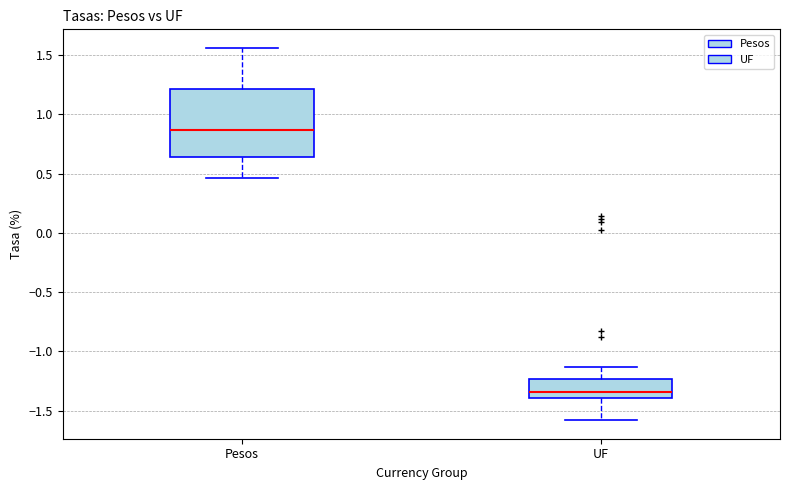

Reading left to right, read every box against the y-axis: the position of its median line, the range the box covers, and the ends of its whiskers. The values are not printed on the chart, so give them approximately, as read against the axis.

Pesos: median 0.85, box 0.65 to 1.20, whiskers 0.45 to 1.55
UF: median -1.35, box -1.40 to -1.25, whiskers -1.60 to -1.15